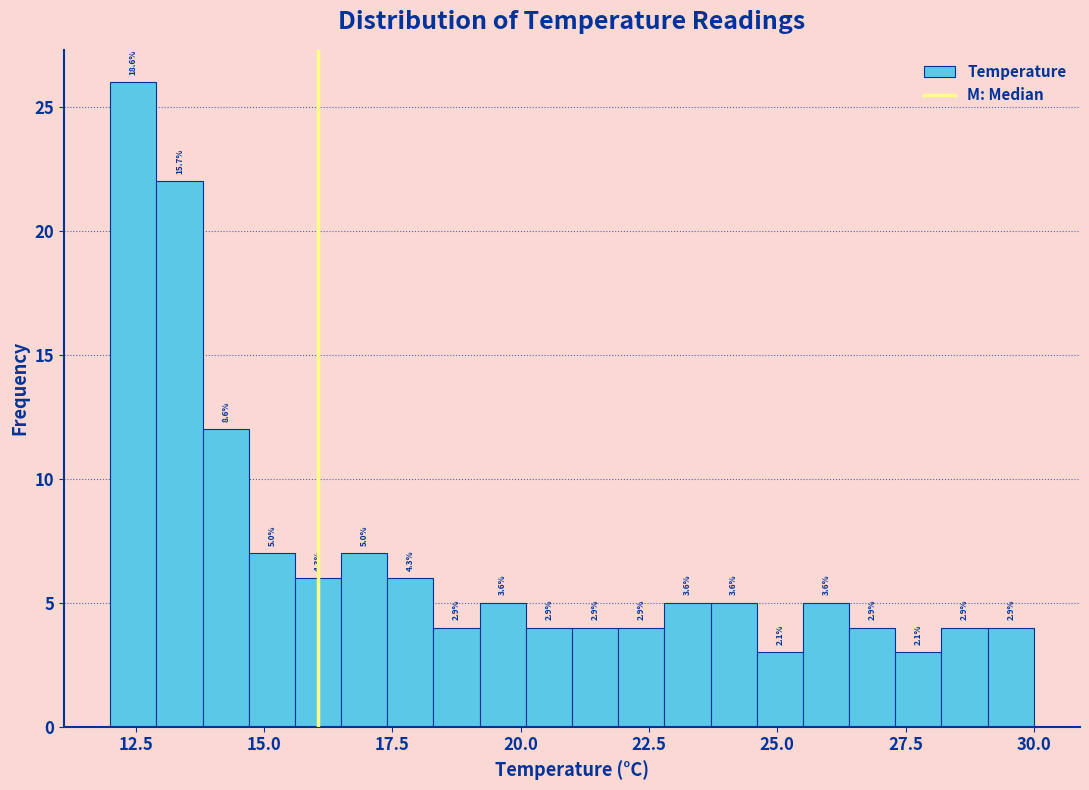

Around what value on the x-axis is the tallest bar? Give the approximate position of its centre, as read against the axis.

12.5